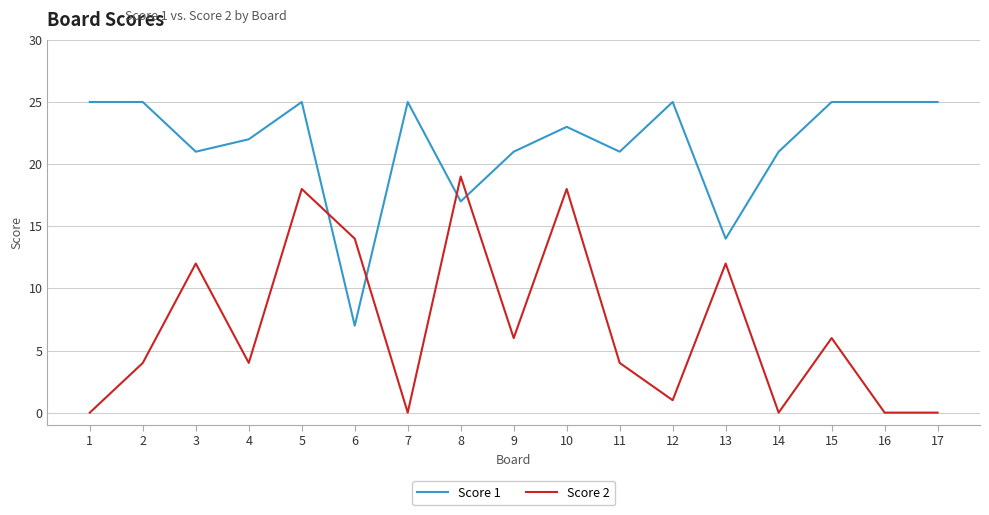

True or false: Score 1 has a value of 16 at 2.

False